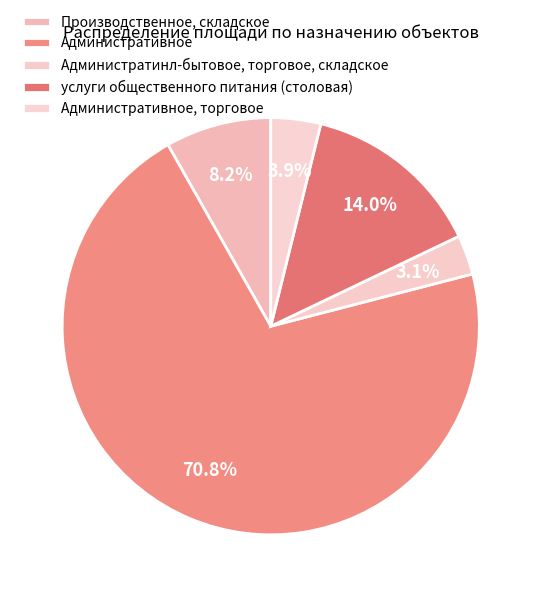

How many segments does this pie chart have?

5